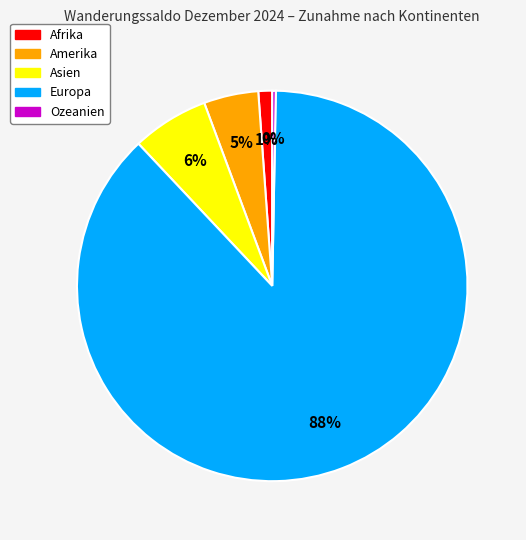

To the nearest percent, what portion does Afrika represent?

1%